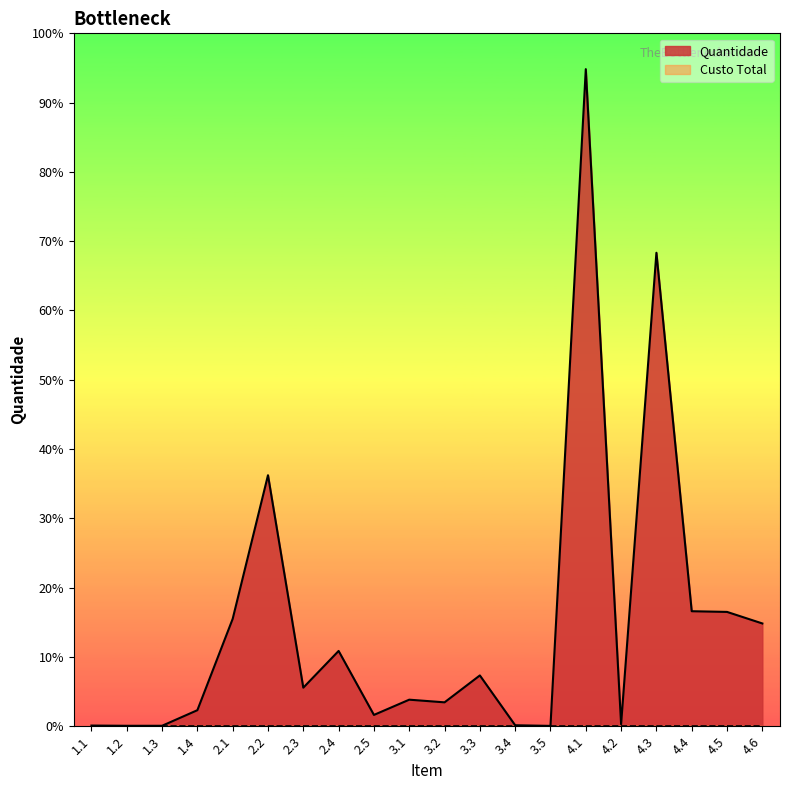

Reading left to right, extract all data points from this chart.

1.1=6.0	1.2=4.0	1.3=4.0	1.4=139.0	2.1=930.0	2.2=2173.7	2.3=334.0	2.4=652.0	2.5=98.0	3.1=230.0	3.2=207.0	3.3=440.0	3.4=8.6	3.5=3.0	4.1=5690.0	4.2=18.0	4.3=4100.0	4.4=996.0	4.5=990.0	4.6=890.0